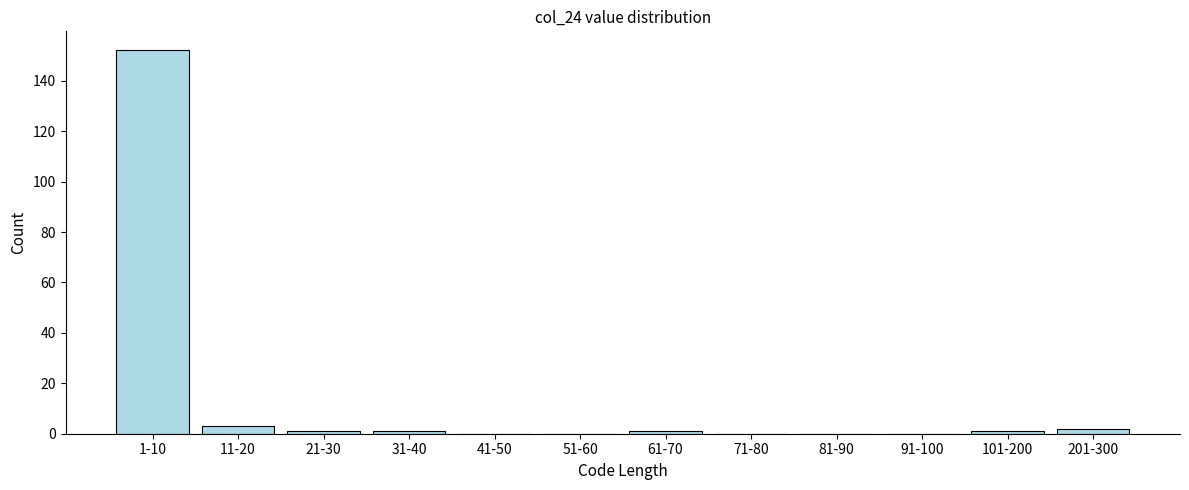

Reading right to left, transcribe all the data shown in this chart.

201-300=2	101-200=1	91-100=0	81-90=0	71-80=0	61-70=1	51-60=0	41-50=0	31-40=1	21-30=1	11-20=3	1-10=152